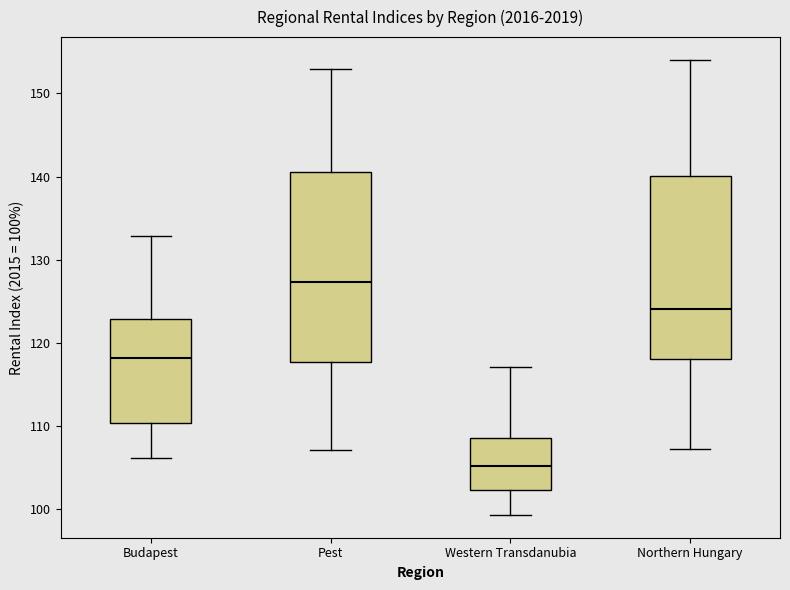

Reading left to right, read every box against the y-axis: the position of its median line, the range the box covers, and the ends of its whiskers. The values are not printed on the chart, so give them approximately, as read against the axis.

Budapest: median 118, box 110 to 123, whiskers 106 to 133
Pest: median 127, box 118 to 141, whiskers 107 to 153
Western Transdanubia: median 105, box 102 to 109, whiskers 99 to 117
Northern Hungary: median 124, box 118 to 140, whiskers 107 to 154